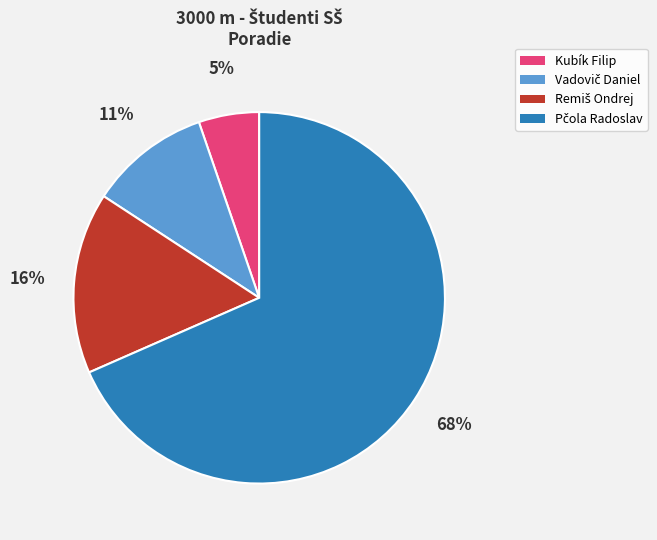

To the nearest percent, what is the difference between the largest and smallest slice percentages?

63%